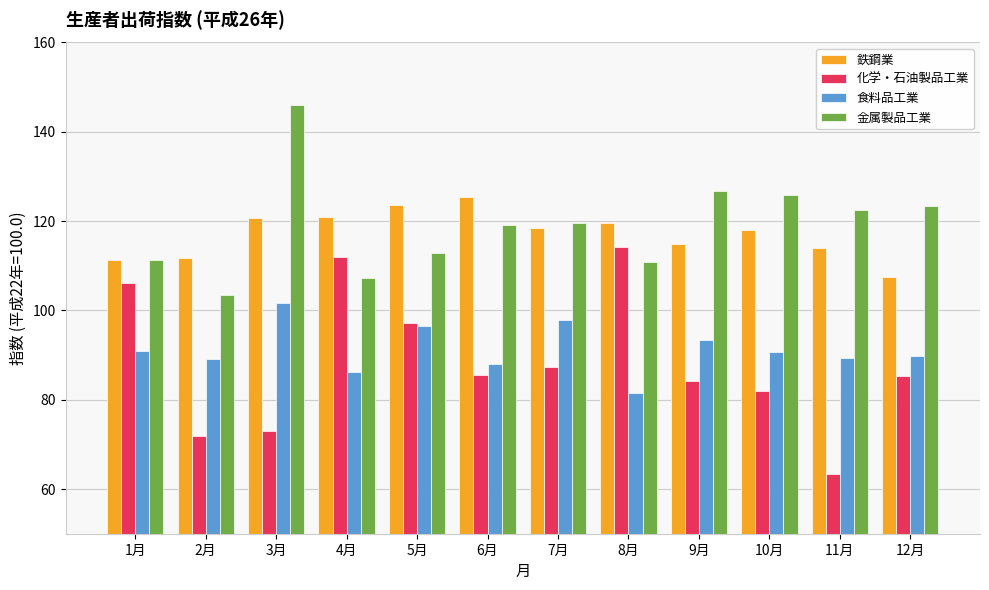

How many distinct data groups are displayed?

4